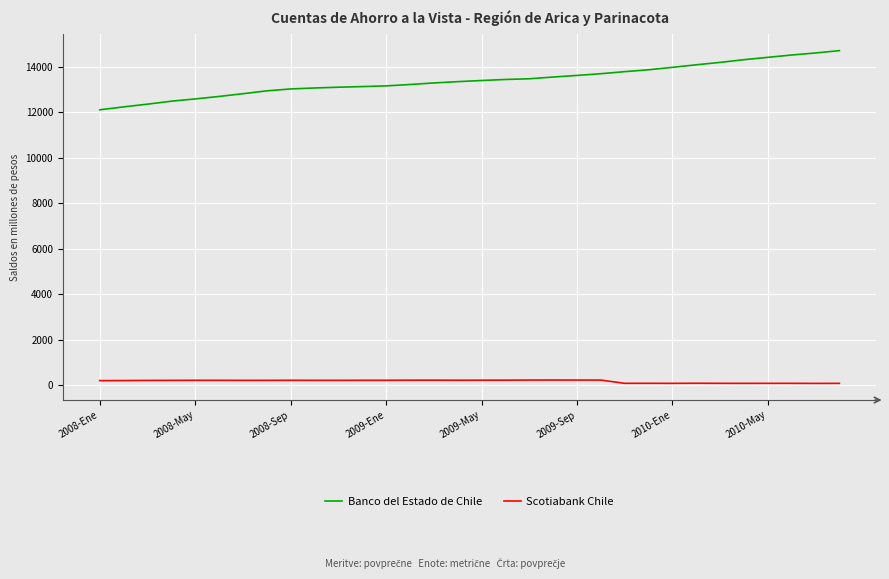

Which series has the largest range (max minus min)?

Banco del Estado de Chile